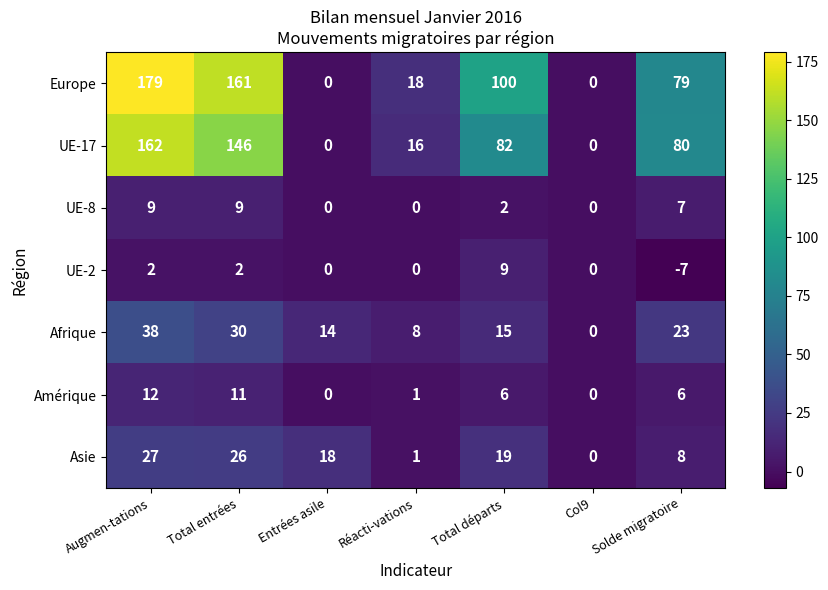

Rank the series at Augmen-tations from lowest to highest value.

UE-2, UE-8, Amérique, Asie, Afrique, UE-17, Europe